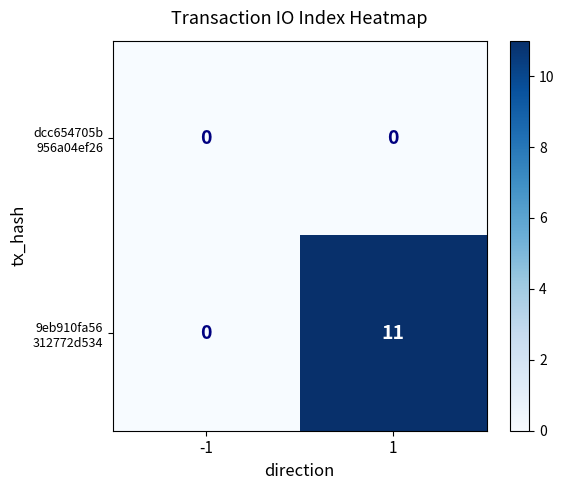

What is the difference between the highest and lowest values at 1?

11